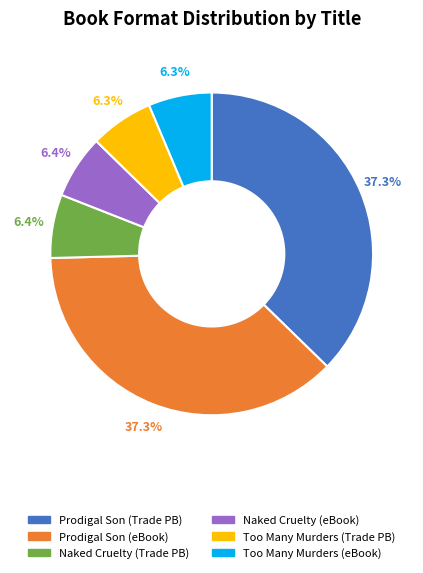

Count the number of slices in the pie.

6